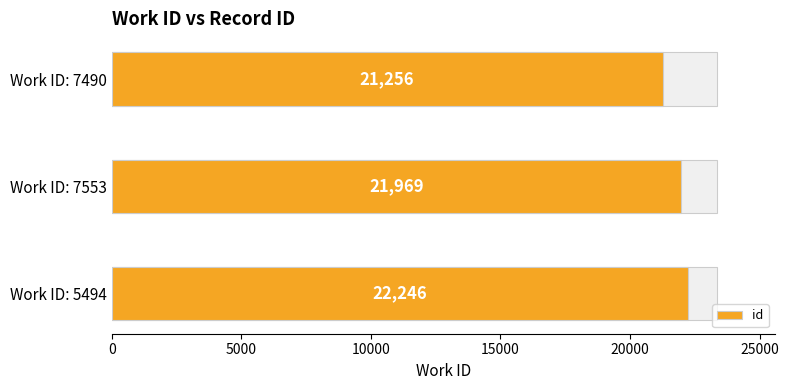

Reading left to right, extract all data points from this chart.

21256	21969	22246